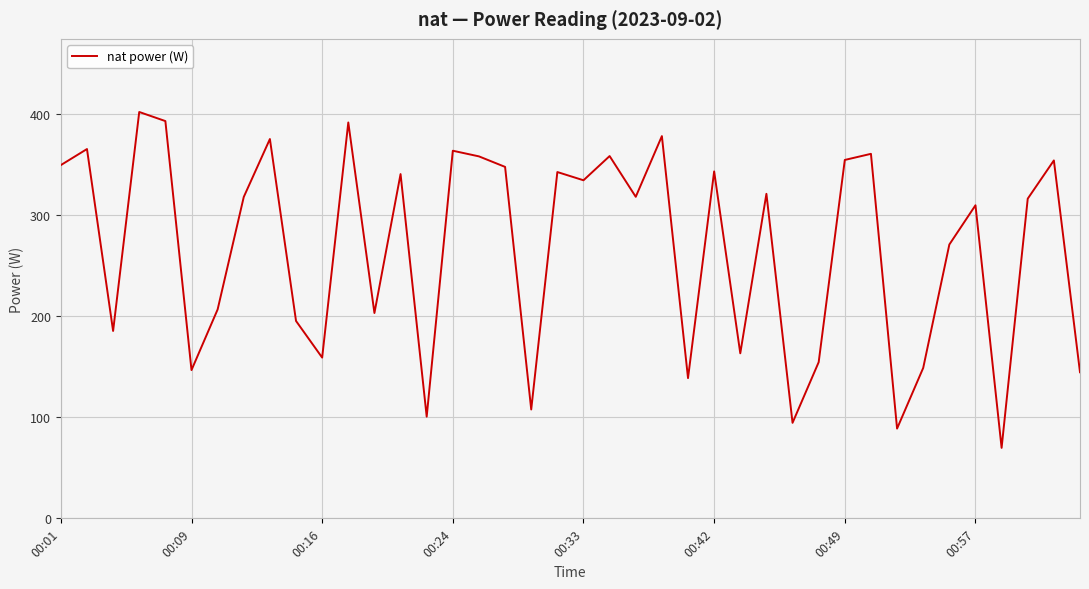

What is the maximum value shown in the chart?

402.0